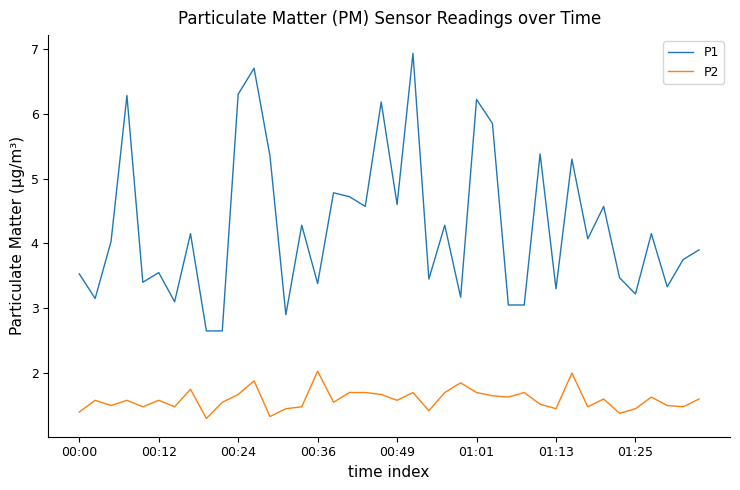

Which series has the largest total across all categories?

P1